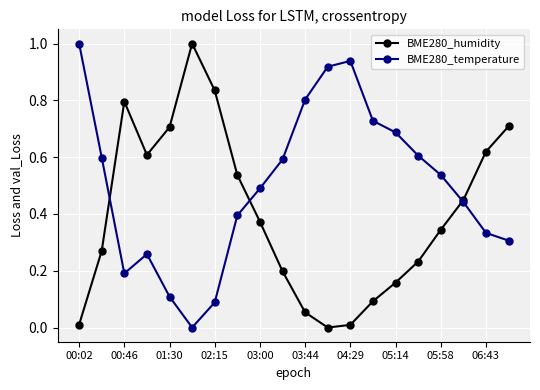

True or false: BME280_temperature has more than 2 interior local peaks.

False